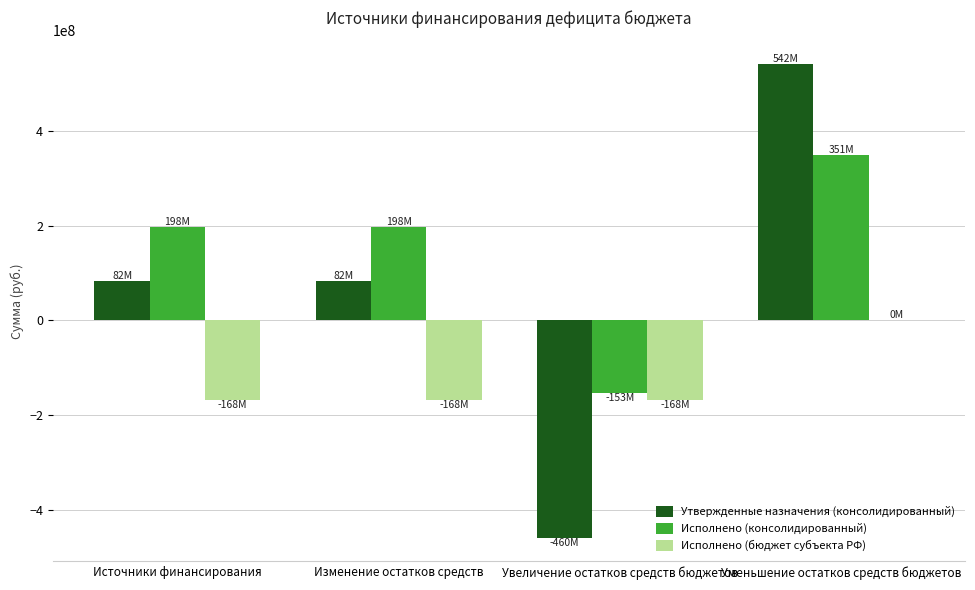

Does the chart contain stacked bars?

No